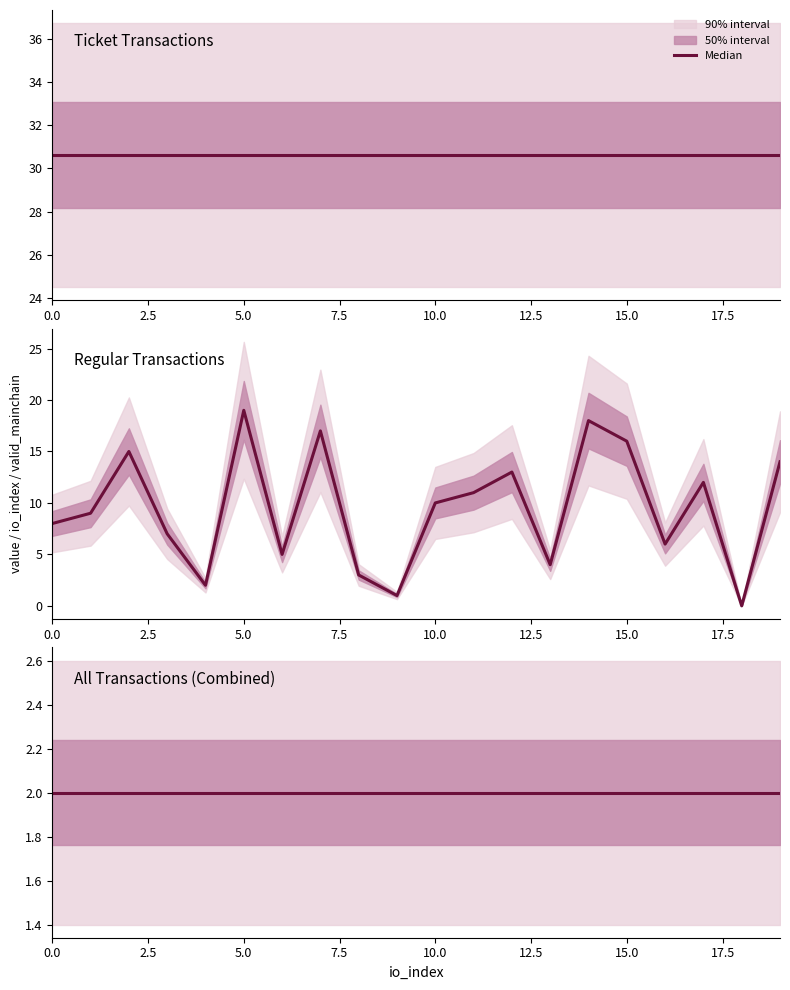

At which category is the sum across all series the highest?

5